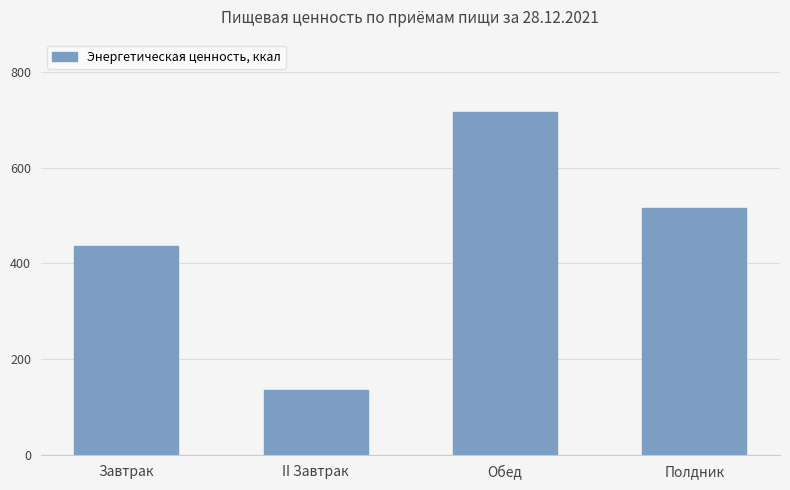

How many series are shown in this chart?

1